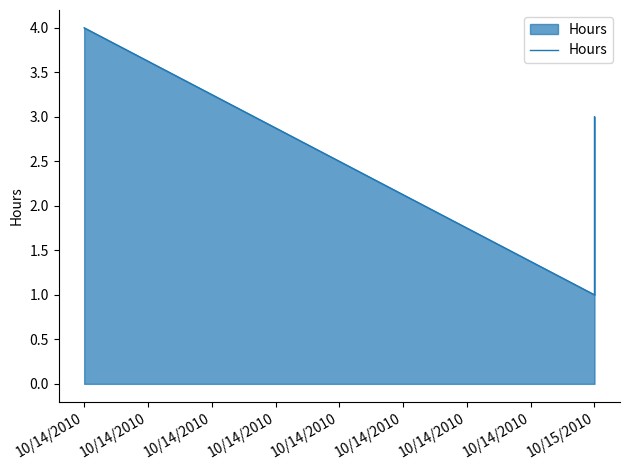

Count the number of values greater than 3.

1